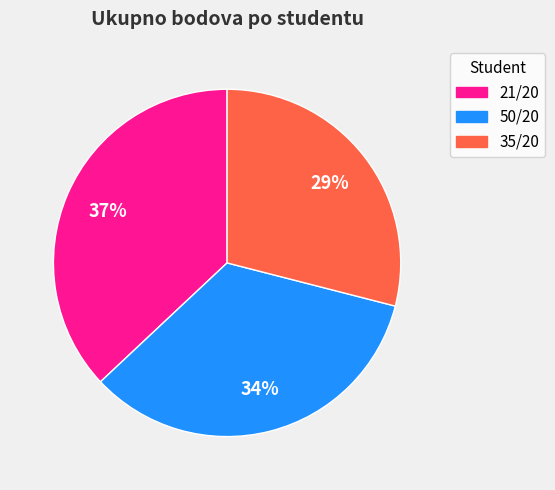

Do 35/20 and 21/20 together represent more than half of the pie?

Yes